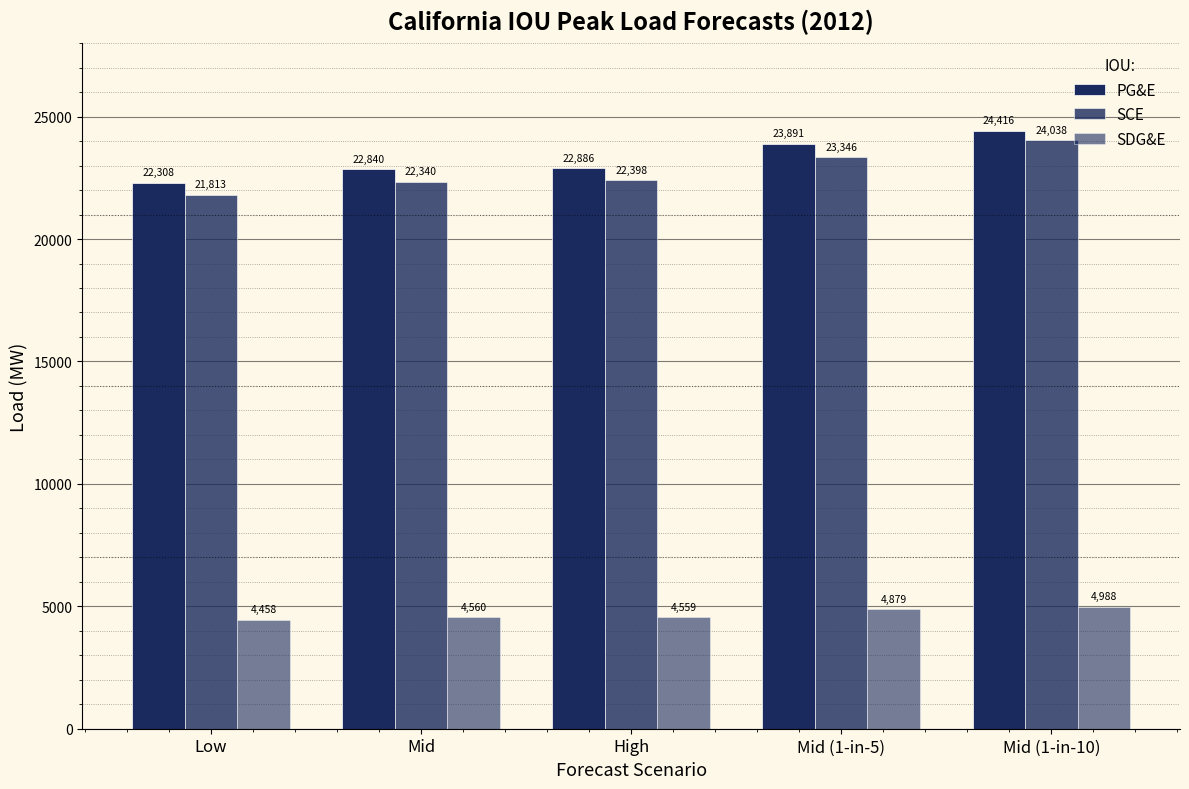

How many categories are shown in the chart?

5